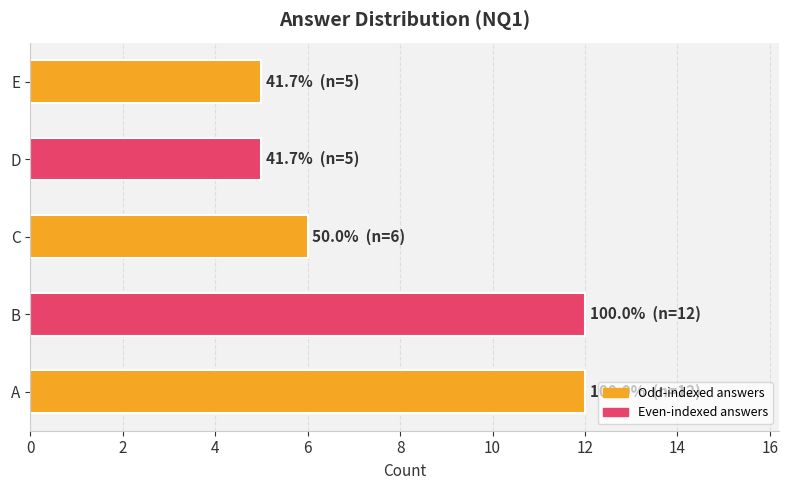

Where is the data nearest to the value 8?

C